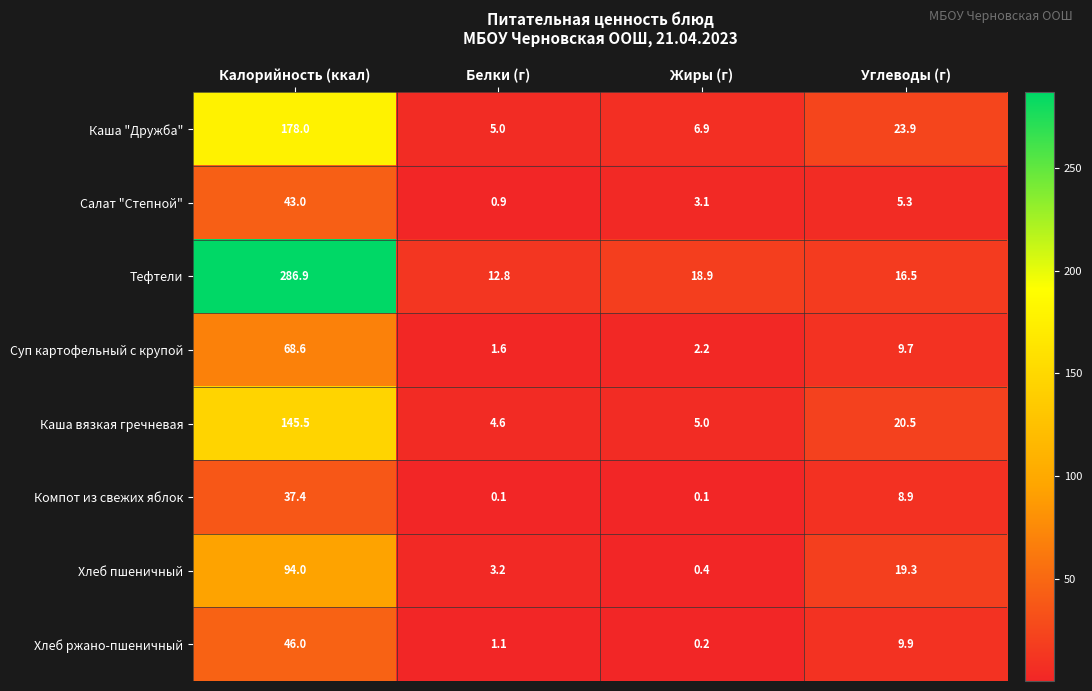

Which category has the highest value across all series?

Калорийность (ккал)